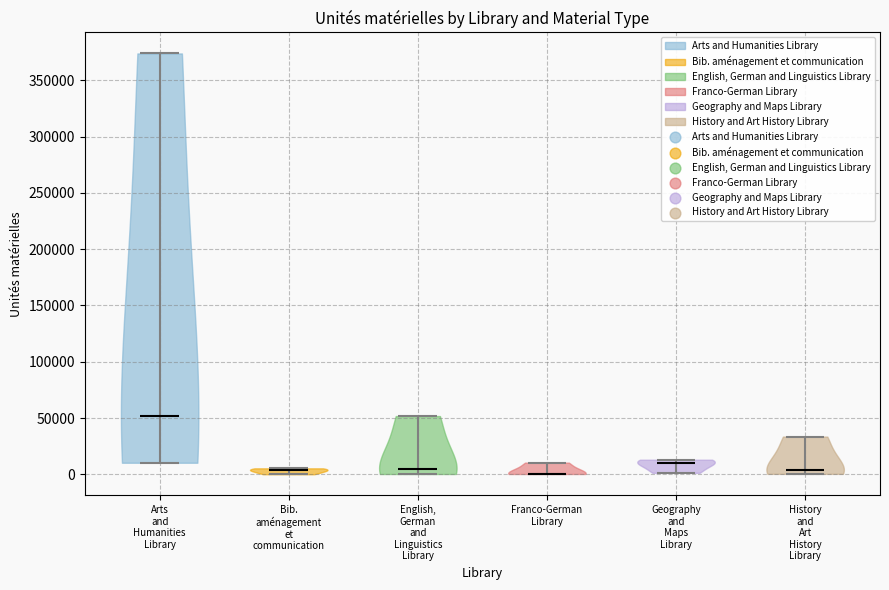

Reading left to right, read every violin against the y-axis: where its median line is, and the lowest and highest points it reaches. The values are not printed on the chart, so give them approximately, as read against the axis.

Arts and Humanities Library: median line 50000, lowest point 10000, highest point 375000
Bib. aménagement et communication: median line 5000, lowest point 0, highest point 5000
English, German and Linguistics Library: median line 5000, lowest point 0, highest point 50000
Franco-German Library: median line 0, lowest point 0, highest point 10000
Geography and Maps Library: median line 10000, lowest point 0, highest point 15000
History and Art History Library: median line 5000, lowest point 0, highest point 35000